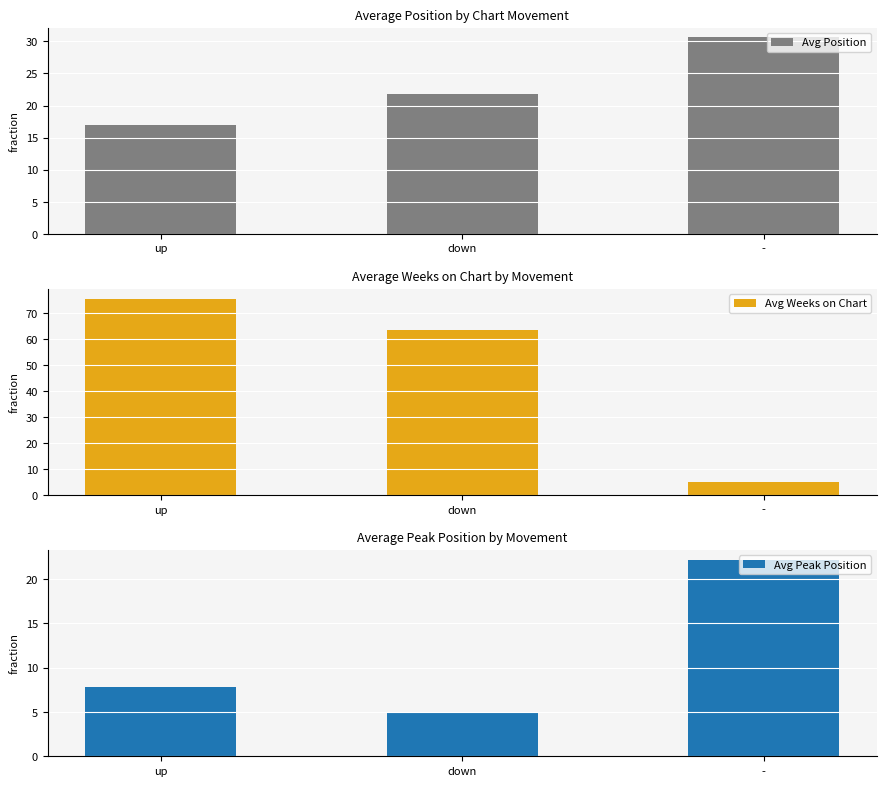

Rank the categories by Avg Peak Position value from highest to lowest.

-, up, down